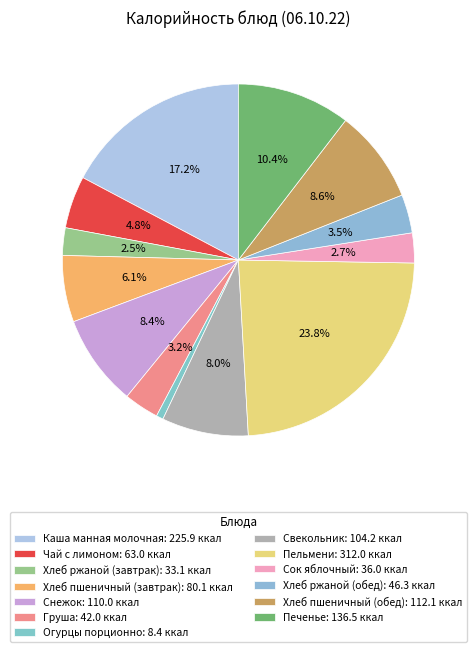

To the nearest percent, what is the combined percentage of Снежок and Хлеб пшеничный (обед)?

17%